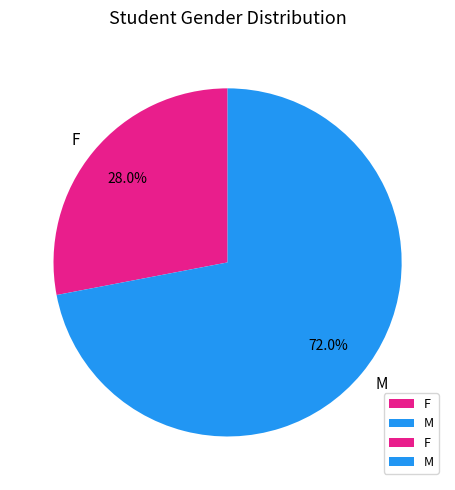

Approximately how many times larger is the value at M compared to F?

2.6